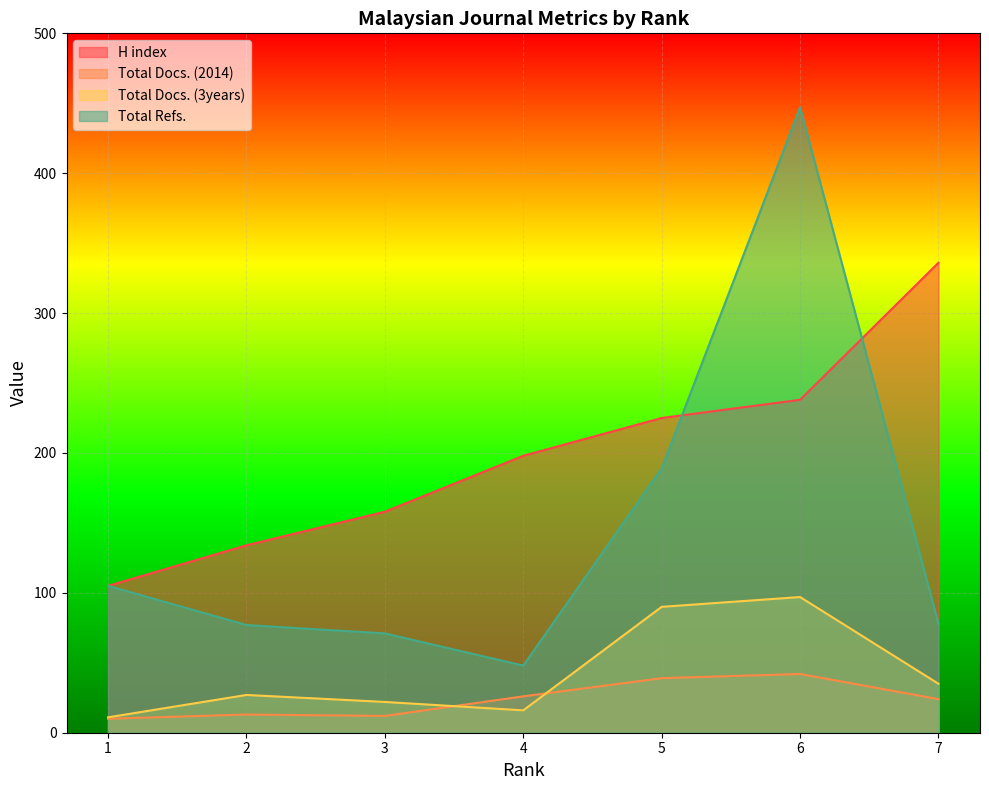

What is the approximate value of Total Refs. at 6, to the nearest 5?

445